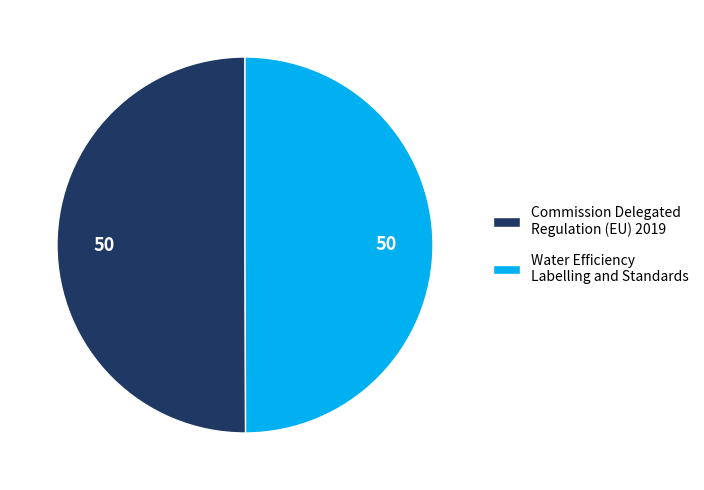

How many slices are in this pie chart?

2